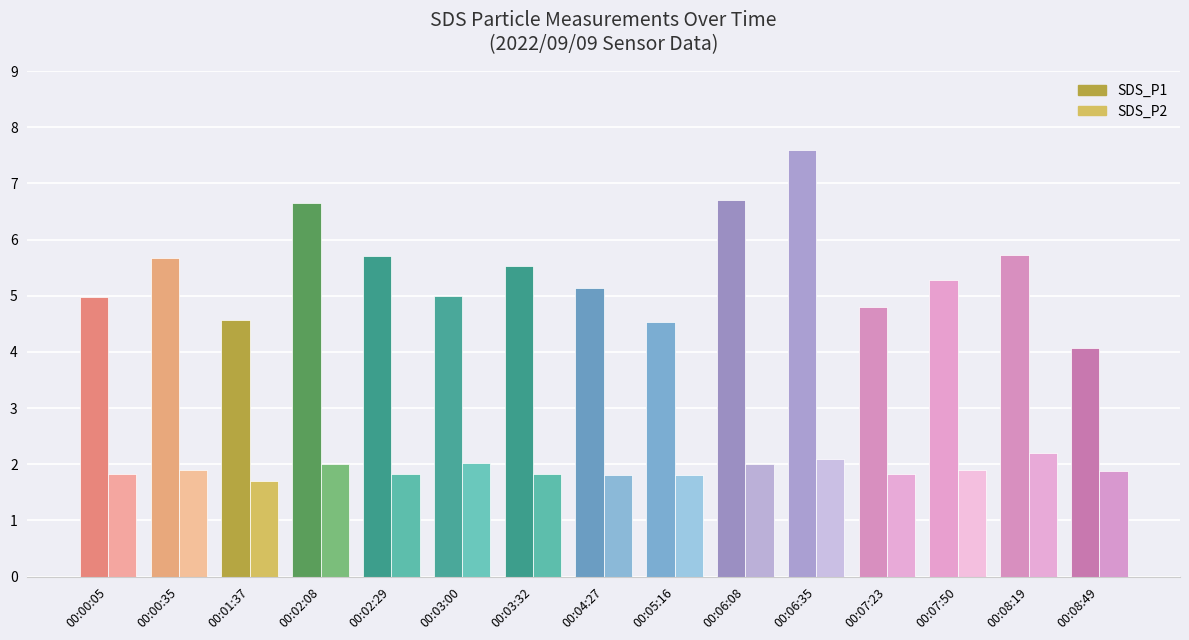

What is the label of the 5th bar from the left?

00:02:29